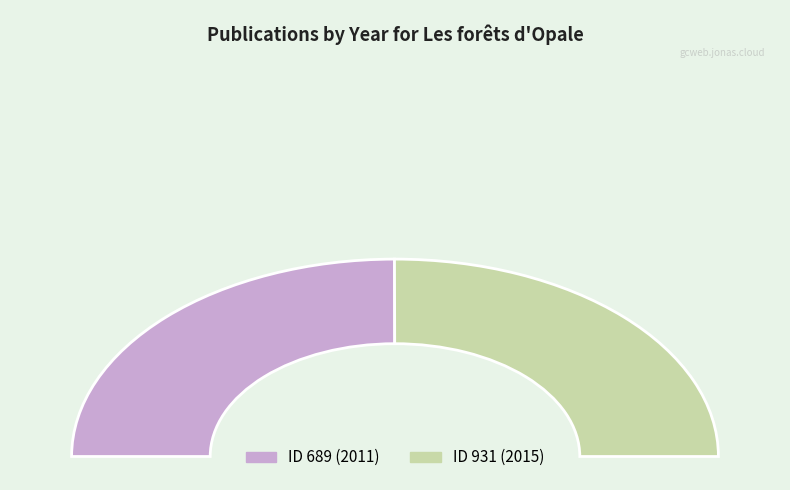

What percentage is the 689 slice, to the nearest percent?

50%